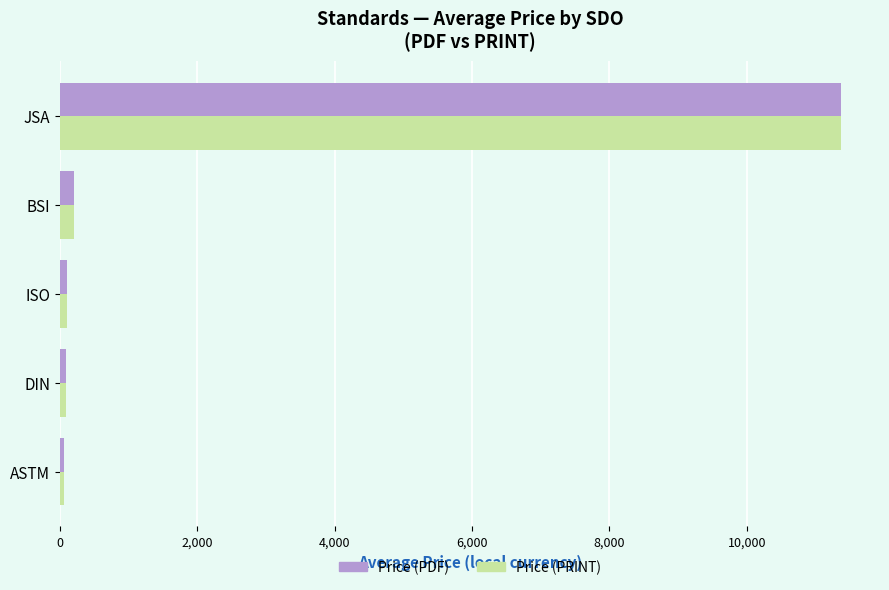

What is the difference between the maximum and minimum values in the Price (PRINT) series?

11305.7